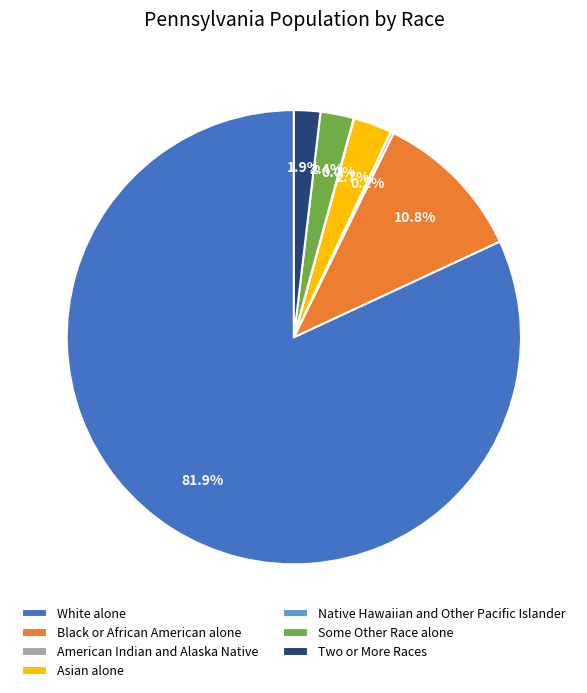

Combined, do Some Other Race alone and Asian alone account for over 50%?

No